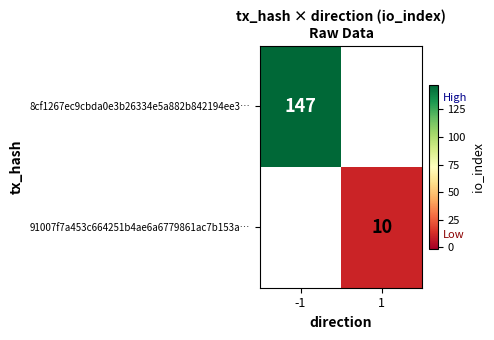

The 8cf1267ec9cbda0e3b26334e5a882b842194ee3… series shows 212 at -1. True or false?

False